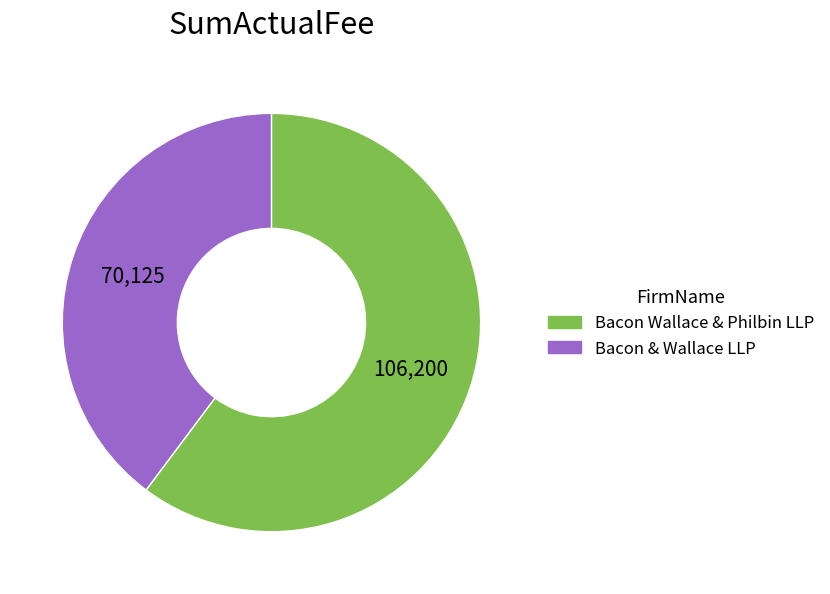

True or false: Bacon Wallace & Philbin LLP accounts for 60% of the total.

True